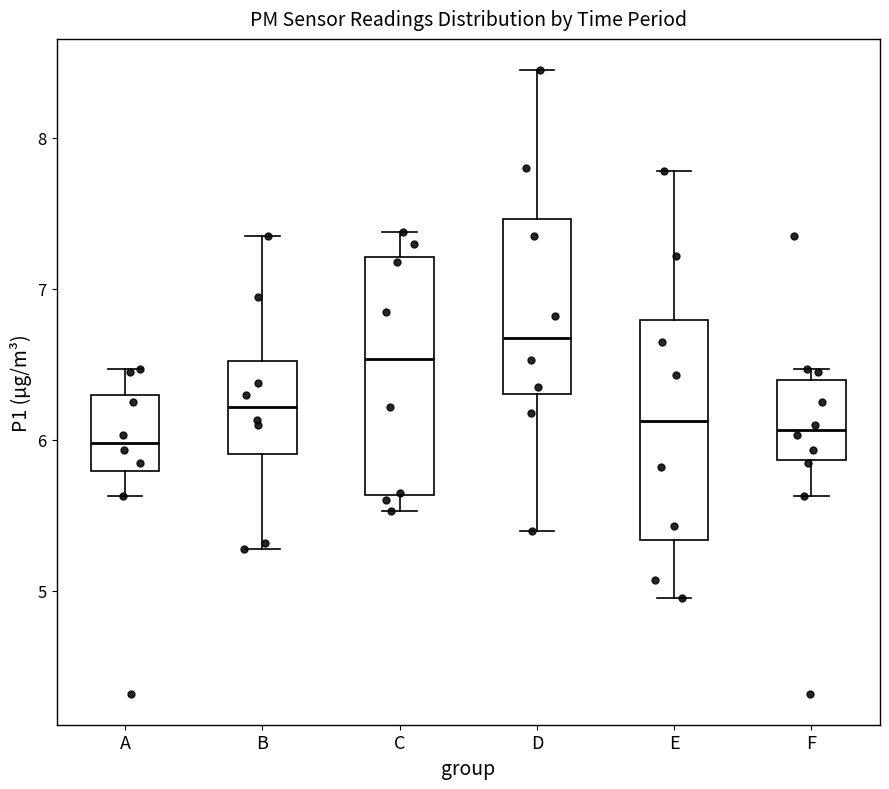

Which box has the highest median line?

D